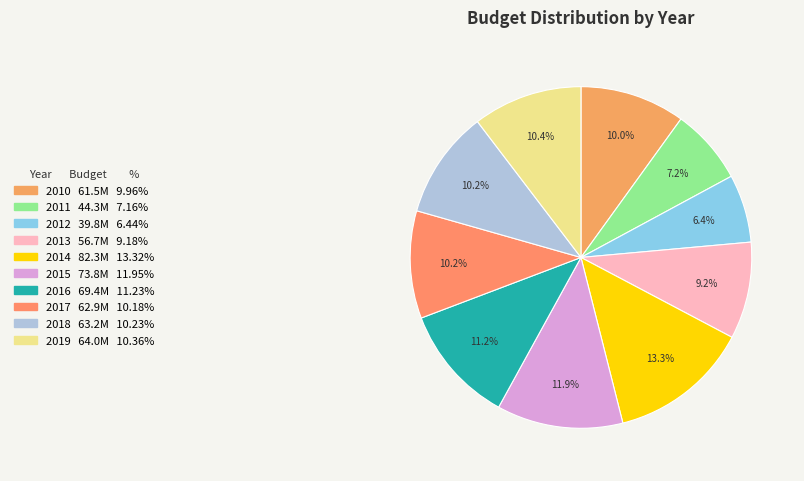

How many slices are in this pie chart?

10